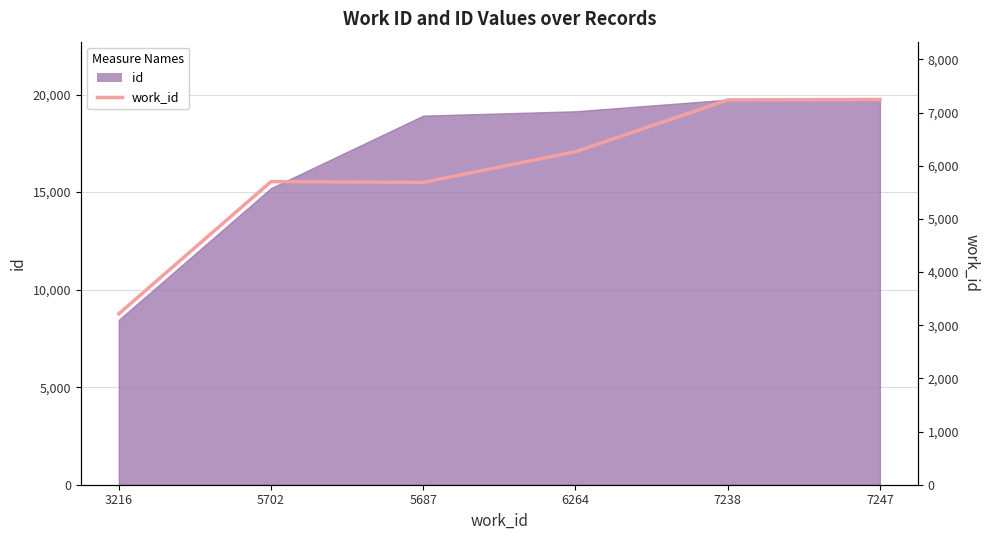

Count the number of categories in the chart.

6